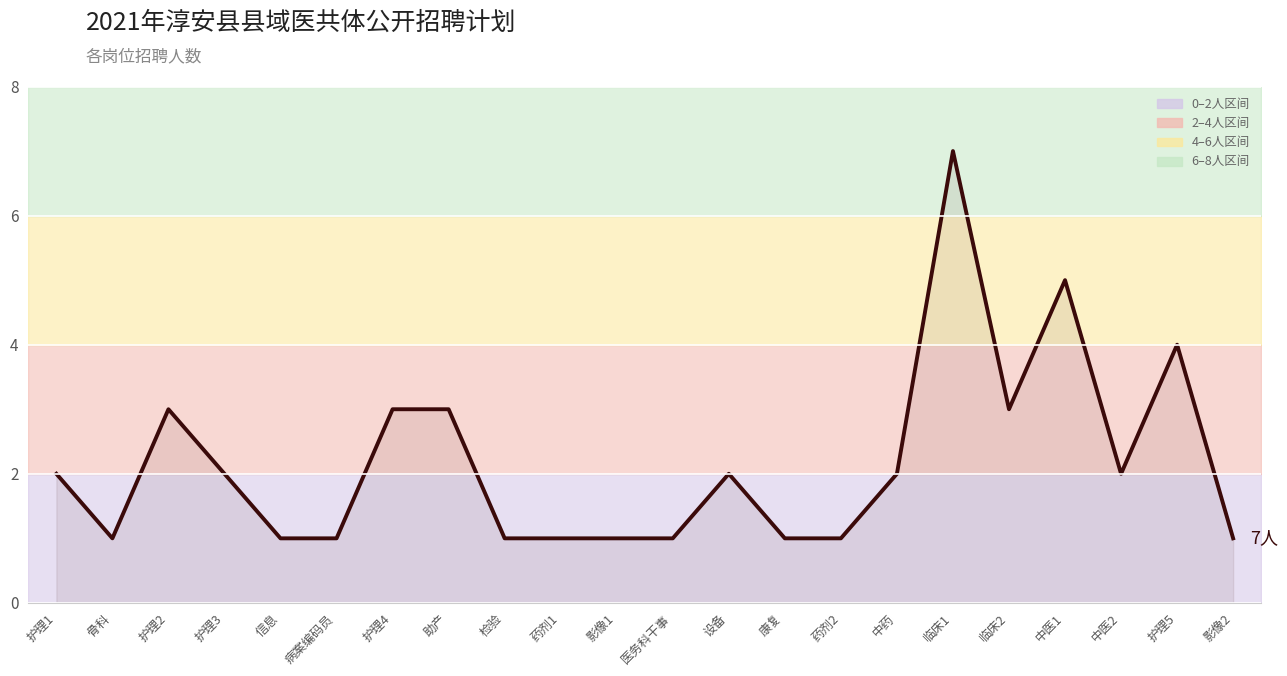

True or false: the data shows 2 at 中药.

True